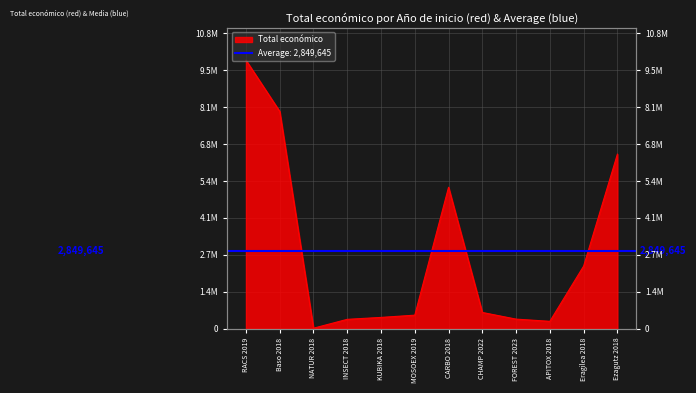

True or false: the data shows 414788 at KUBIKA 2018.

True